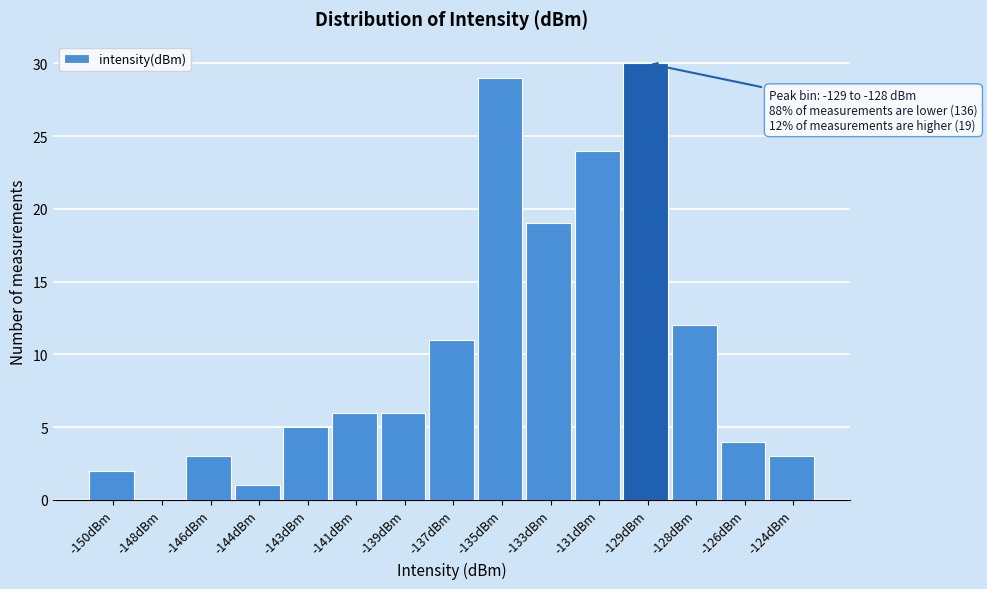

Reading left to right, list all the values displayed in this chart.

-150dBm=2	-148dBm=0	-146dBm=3	-144dBm=1	-143dBm=5	-141dBm=6	-139dBm=6	-137dBm=11	-135dBm=29	-133dBm=19	-131dBm=24	-129dBm=30	-128dBm=12	-126dBm=4	-124dBm=3